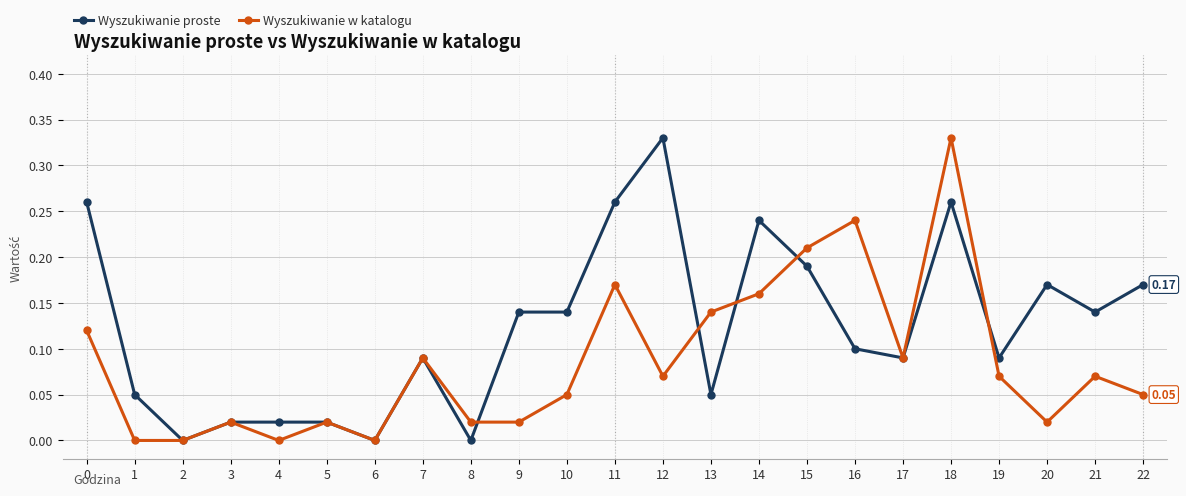

Which series changed the most between 1 and 10?

Wyszukiwanie proste